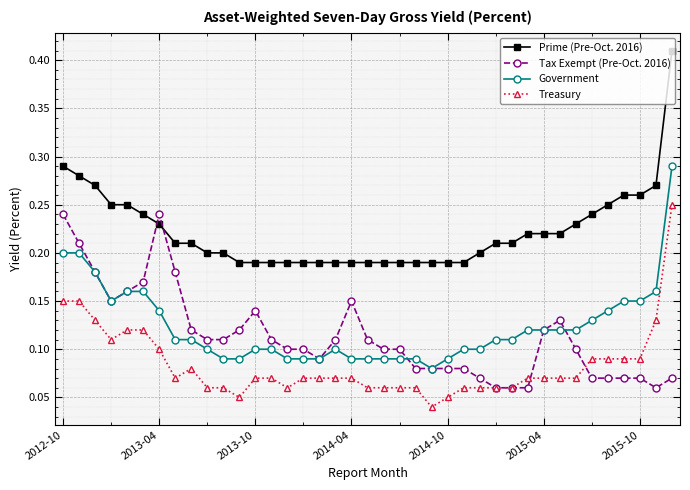

How many data points does each series have?

39